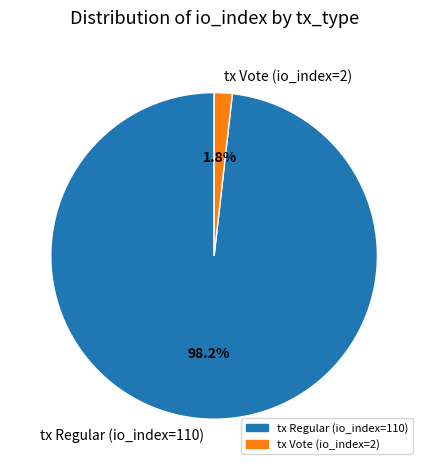

Which slice is the smallest?

tx Vote (io_index=2)